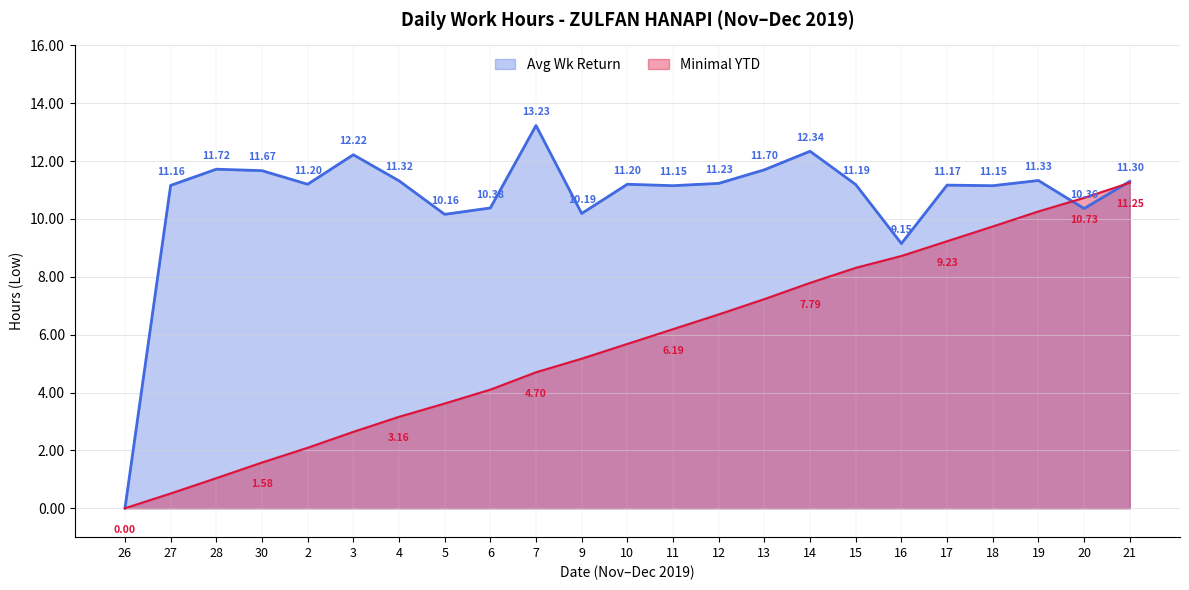

Is it true that the value at 14 is 12.3?

True